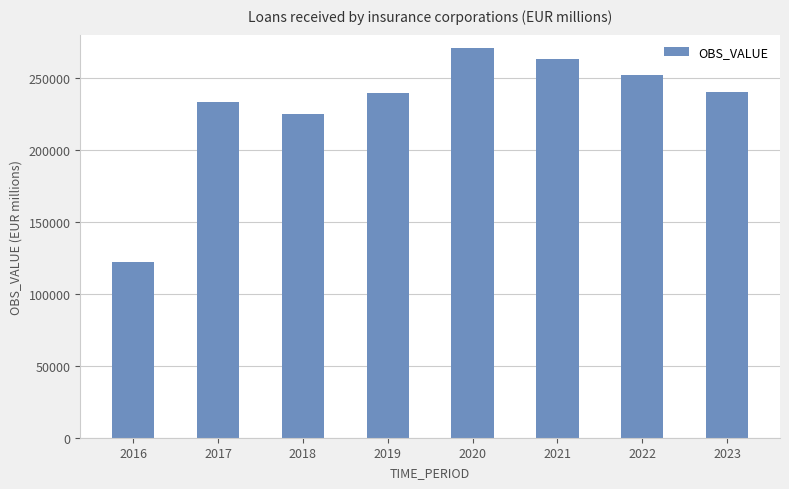

What is the value of the 6th bar from the left?

263344.6